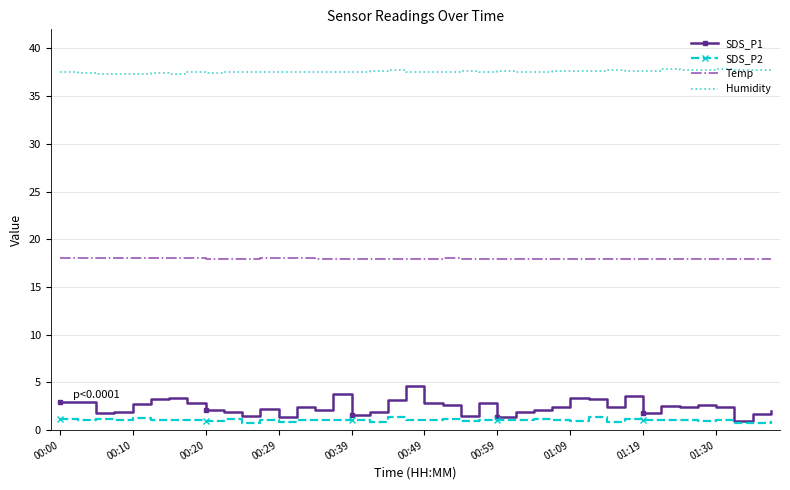

True or false: Temp and SDS_P1 cross at least once.

False